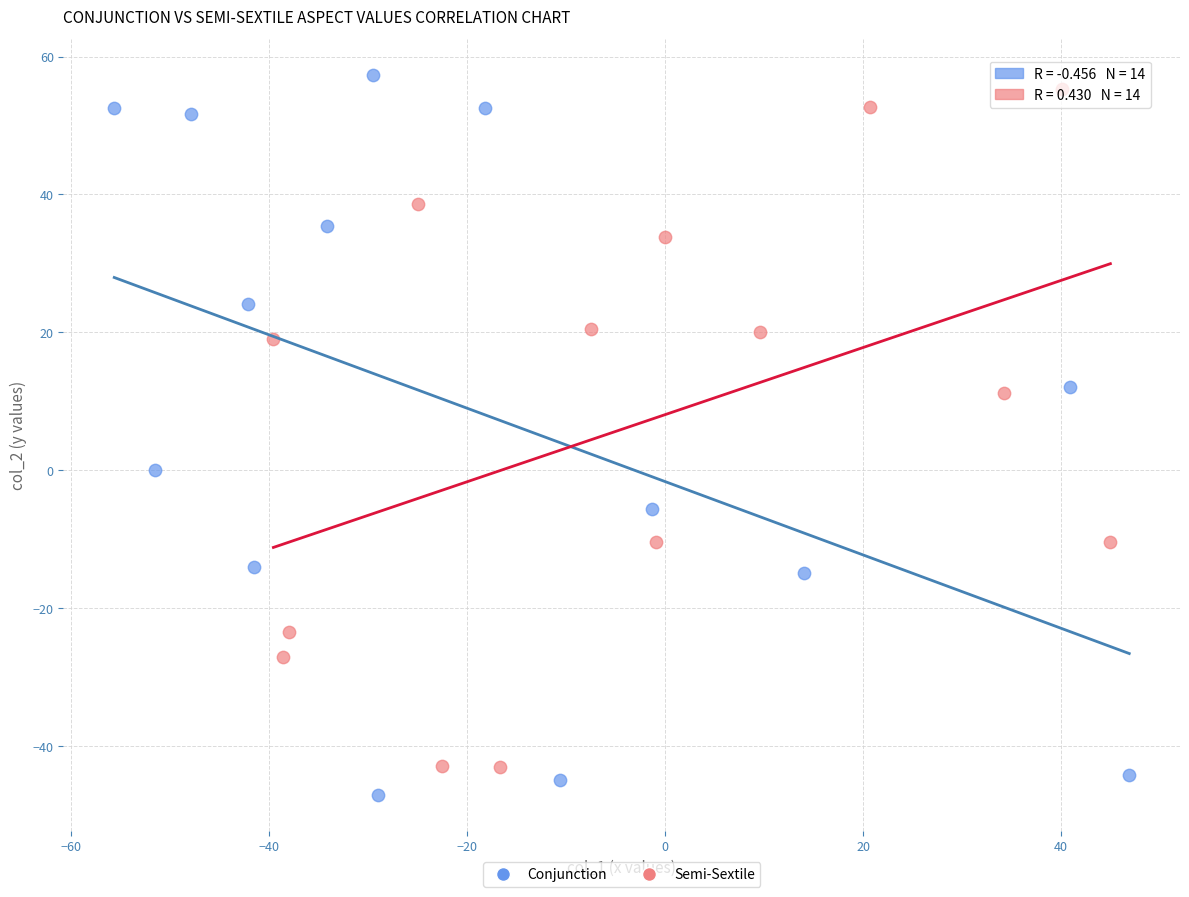

What are all the series names shown in the legend?

Conjunction, Semi-Sextile